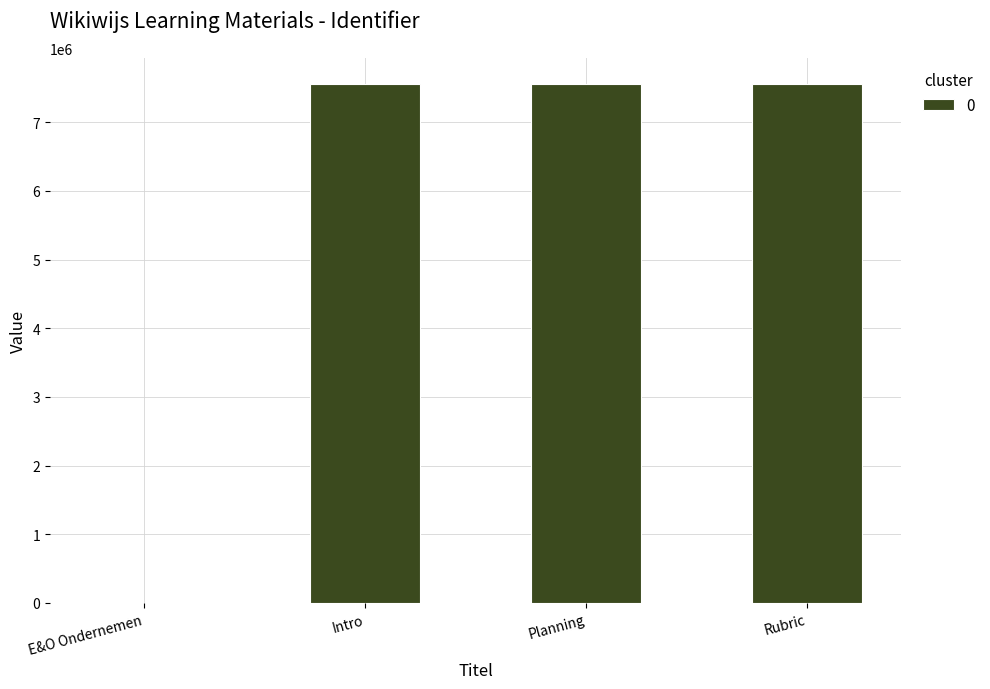

How many series are shown in this chart?

1